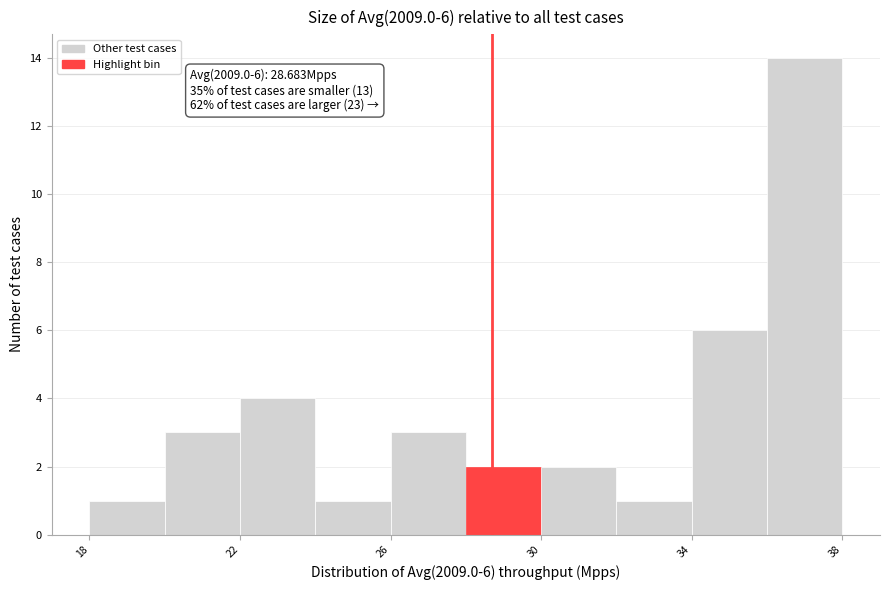

Over which range of the x-axis is the bar tallest?

36 to 38